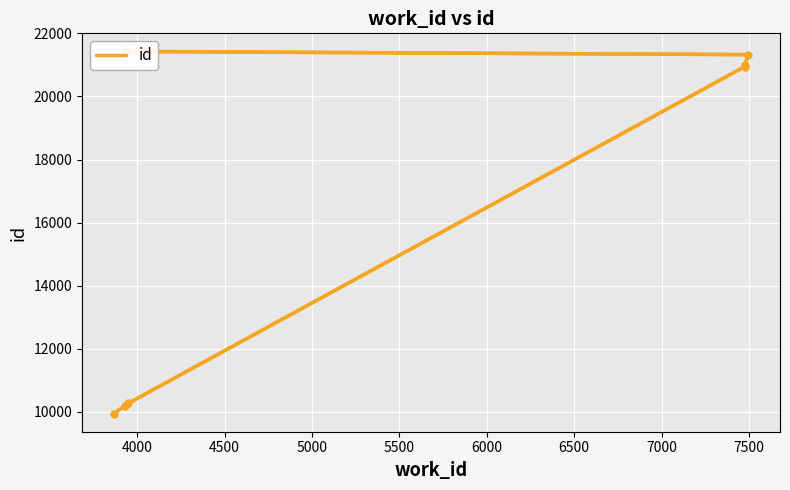

What is the value of the 3rd point from the left?

10270